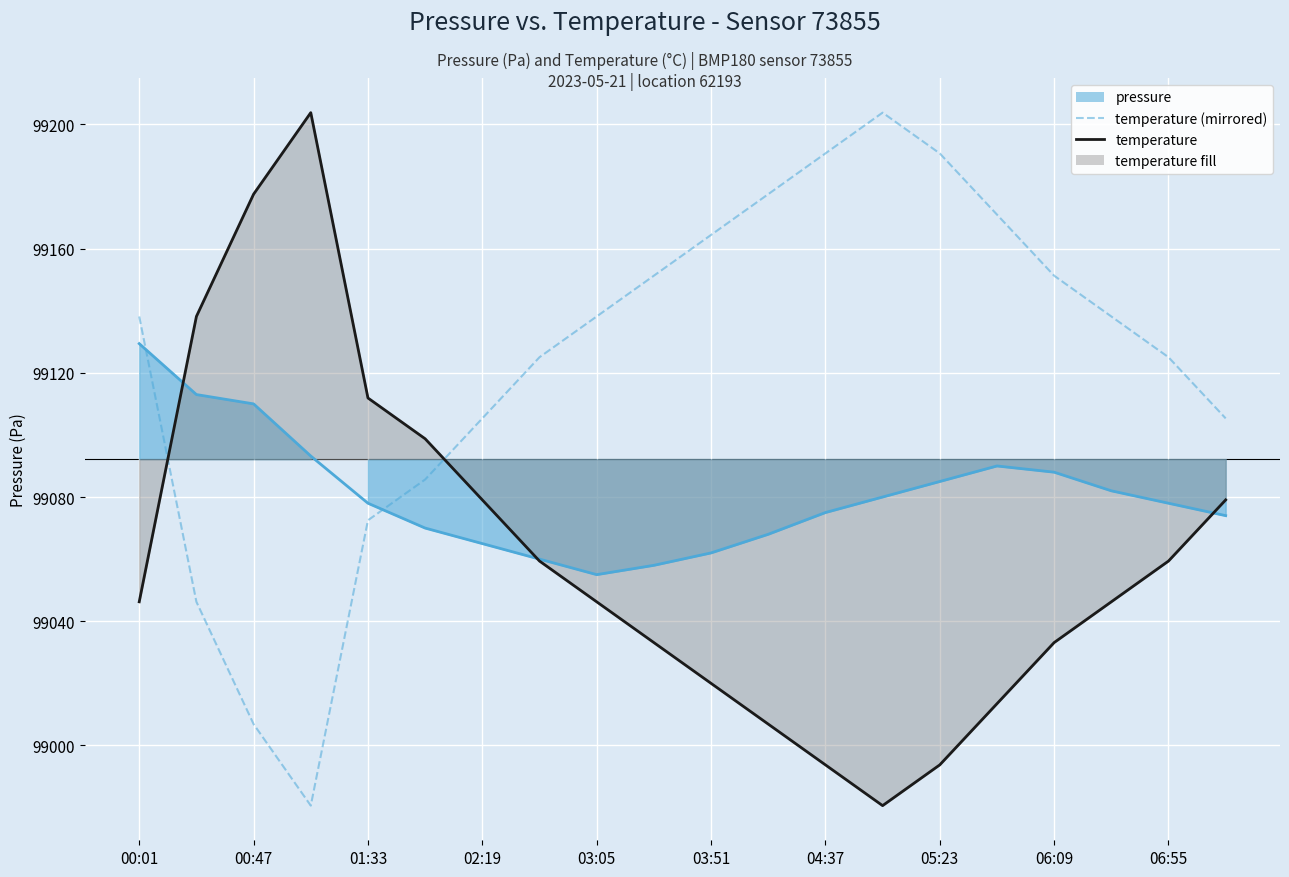

Where does the temperature (mirrored) series first go above 99138?

00:01